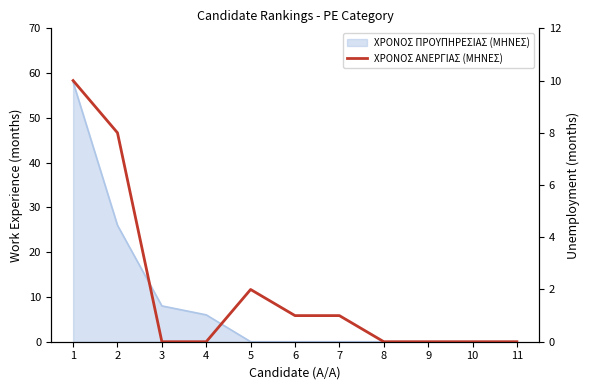

Reading left to right, extract all data points from this chart.

10	8	0	0	2	1	1	0	0	0	0